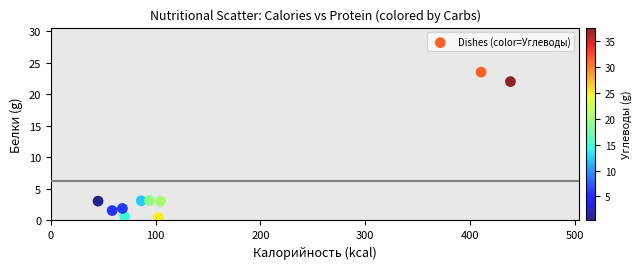

What is the range of Y values (max minus min)?

23.1